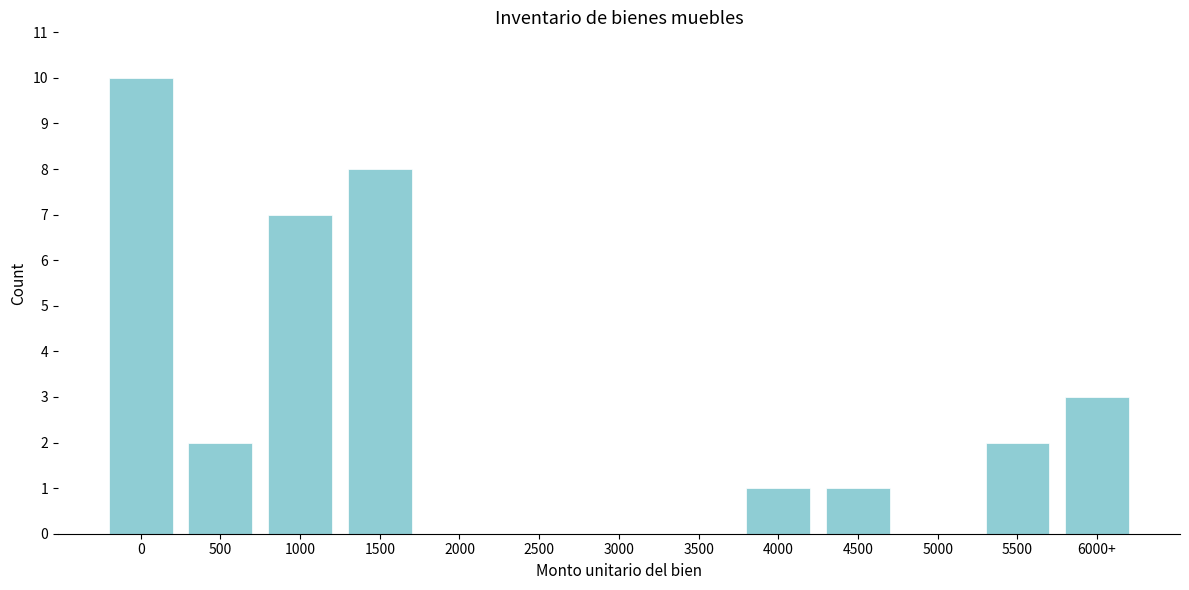

Reading left to right, extract all data points from this chart.

0=10	500=2	1000=7	1500=8	2000=0	2500=0	3000=0	3500=0	4000=1	4500=1	5000=0	5500=2	6000+=3